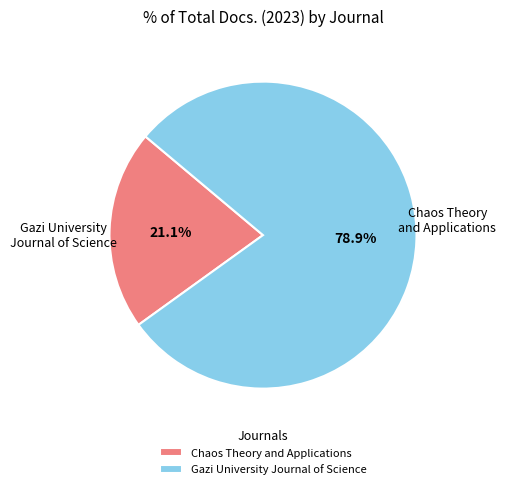

How many segments does this pie chart have?

2